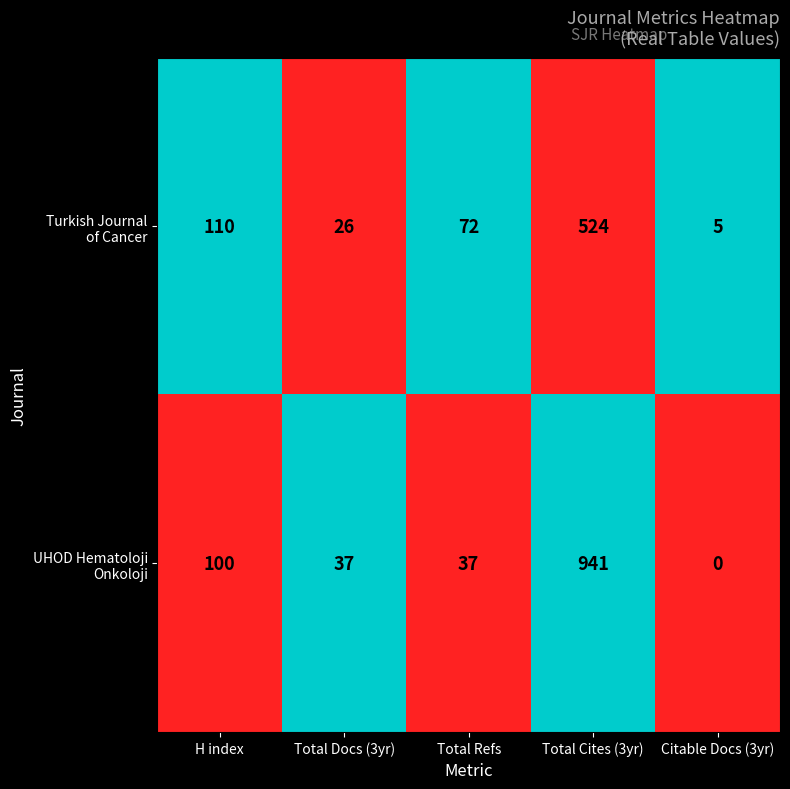

Which label corresponds to the smallest value in the chart?

Citable Docs (3yr)